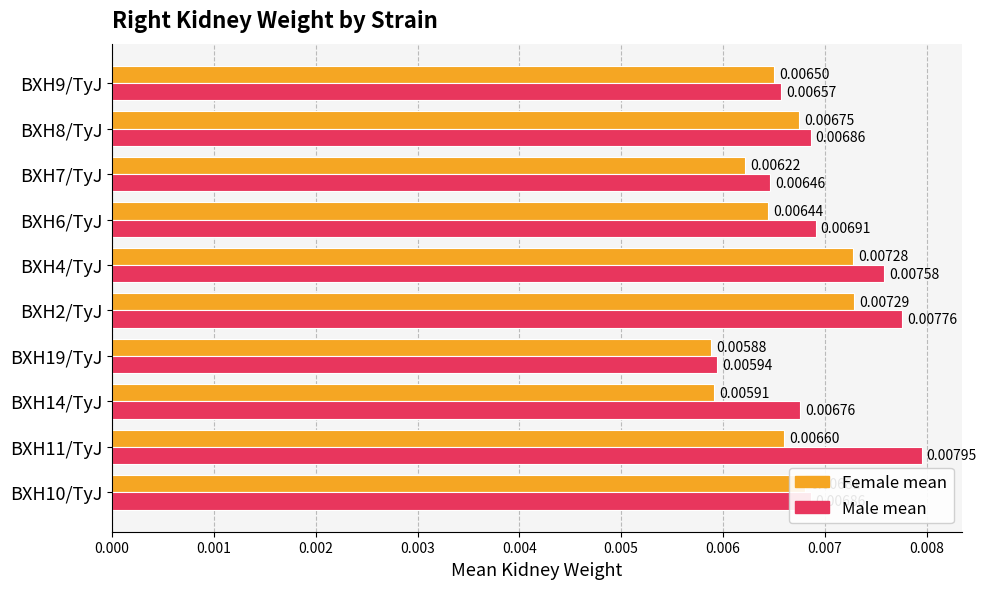

Which series changed the most between BXH11/TyJ and BXH2/TyJ?

Female mean